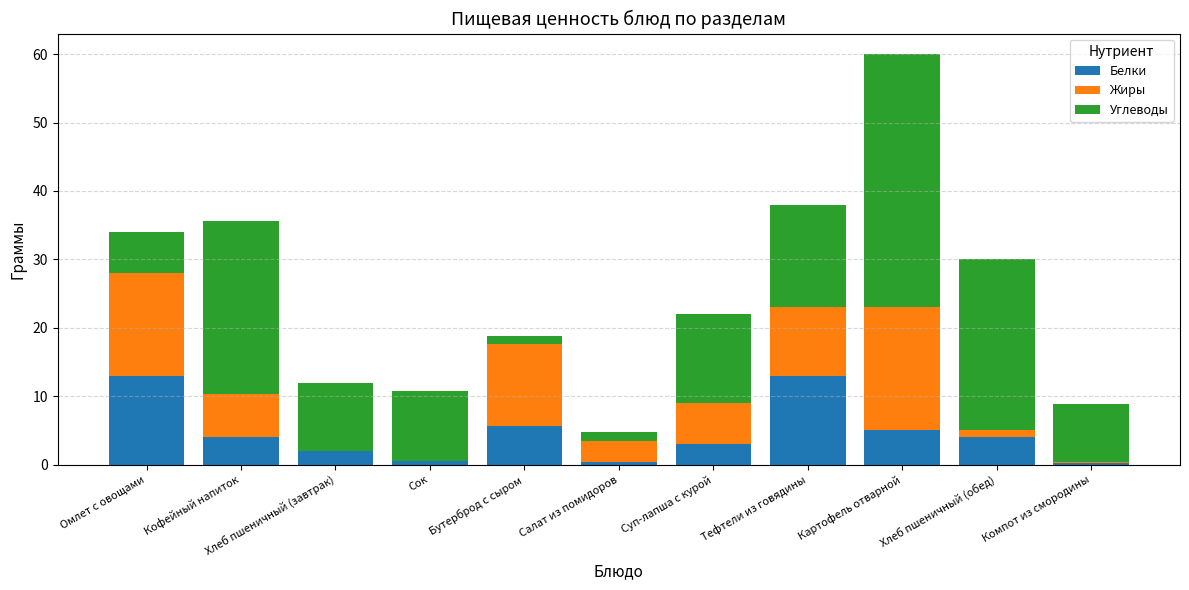

At which label does Белки first exceed 4?

Омлет с овощами